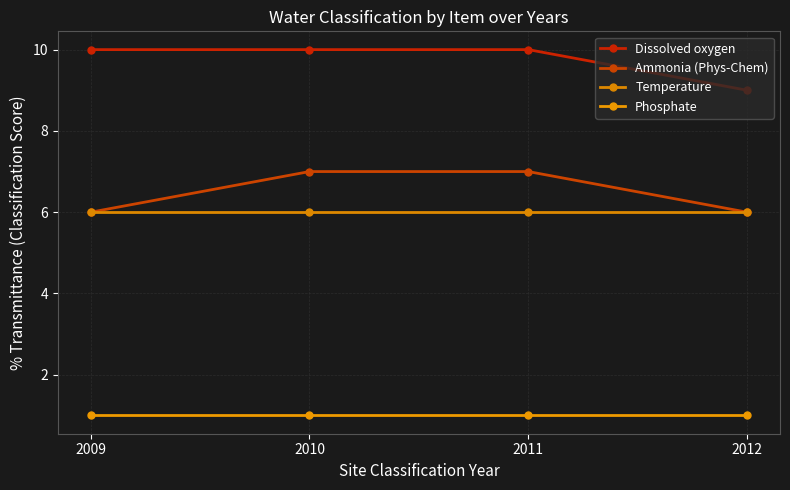

What are all the series names shown in the legend?

Dissolved oxygen, Ammonia (Phys-Chem), Temperature, Phosphate